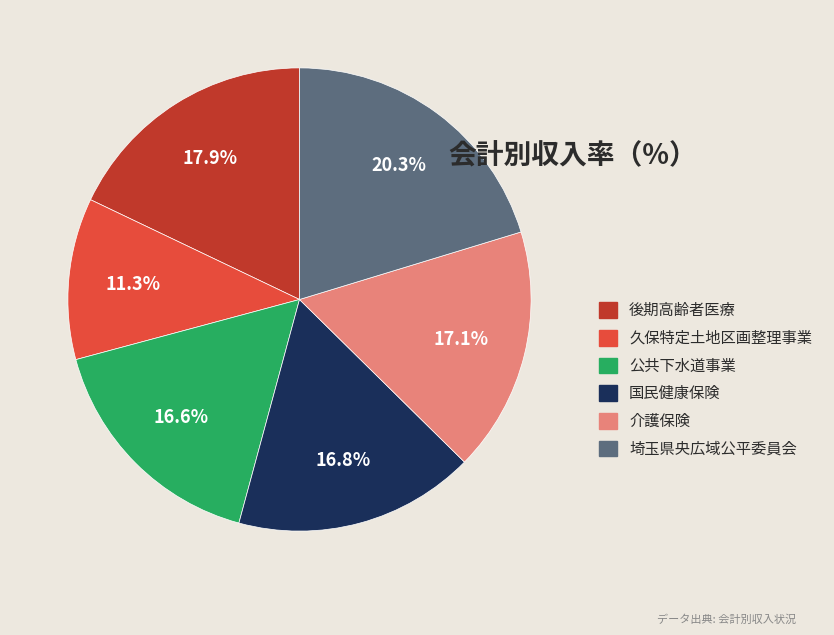

The 埼玉県央広域公平委員会 slice represents 33% of the pie. True or false?

False